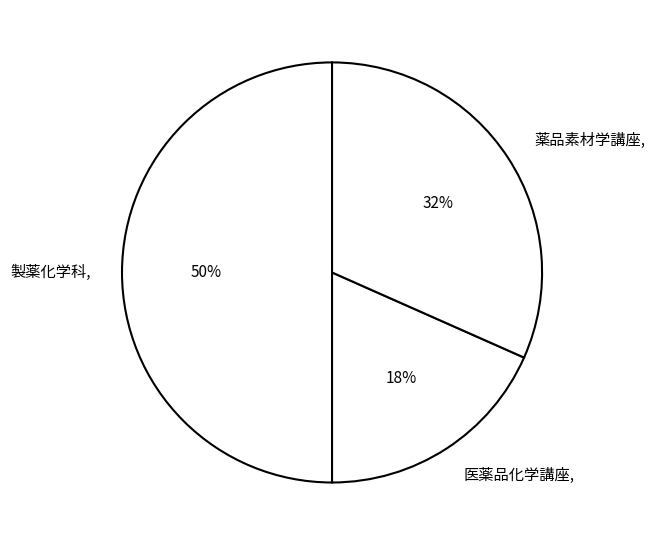

Is 薬品素材学講座 the majority of the pie?

No